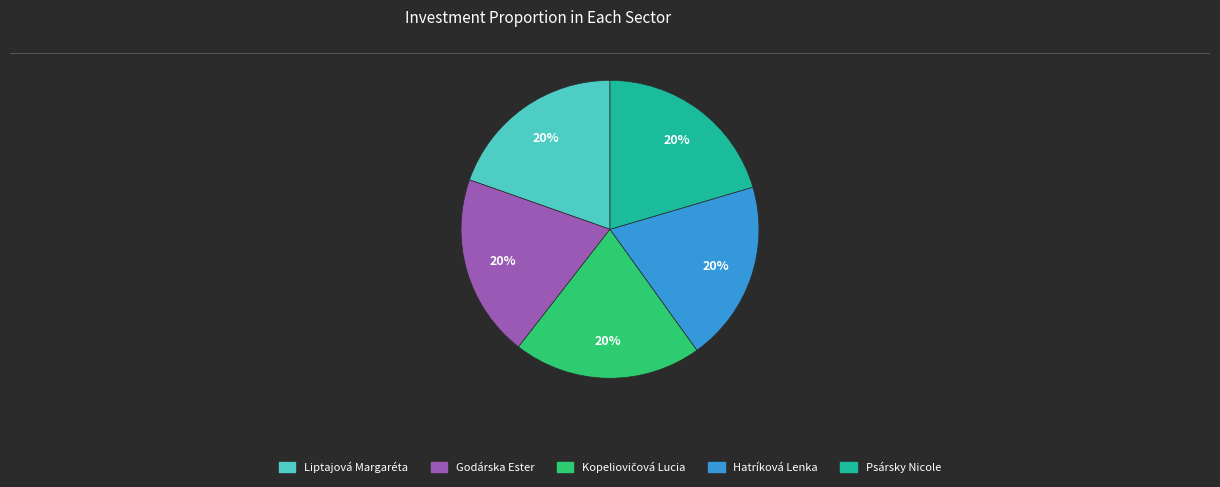

To the nearest percent, what percentage of the pie is Hatríková Lenka?

20%